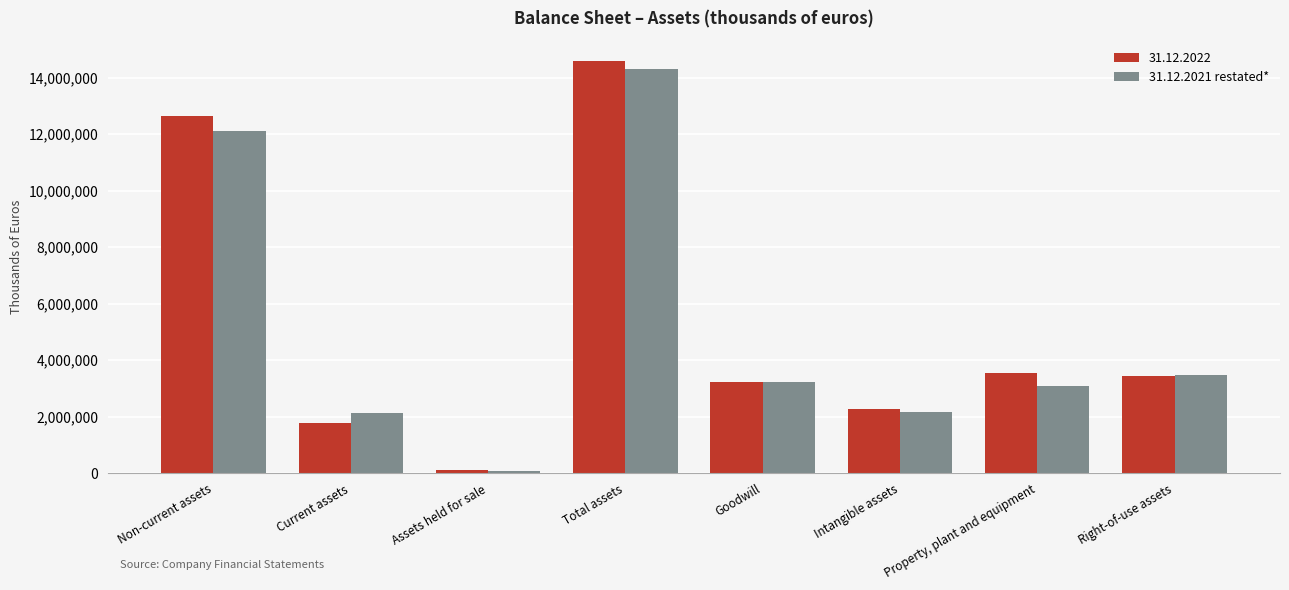

What position from the left is Total assets?

4